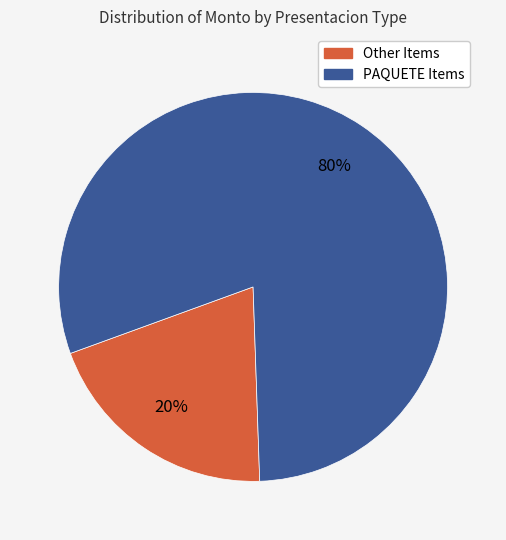

To the nearest percent, what is the difference between the largest and smallest slice percentages?

60%